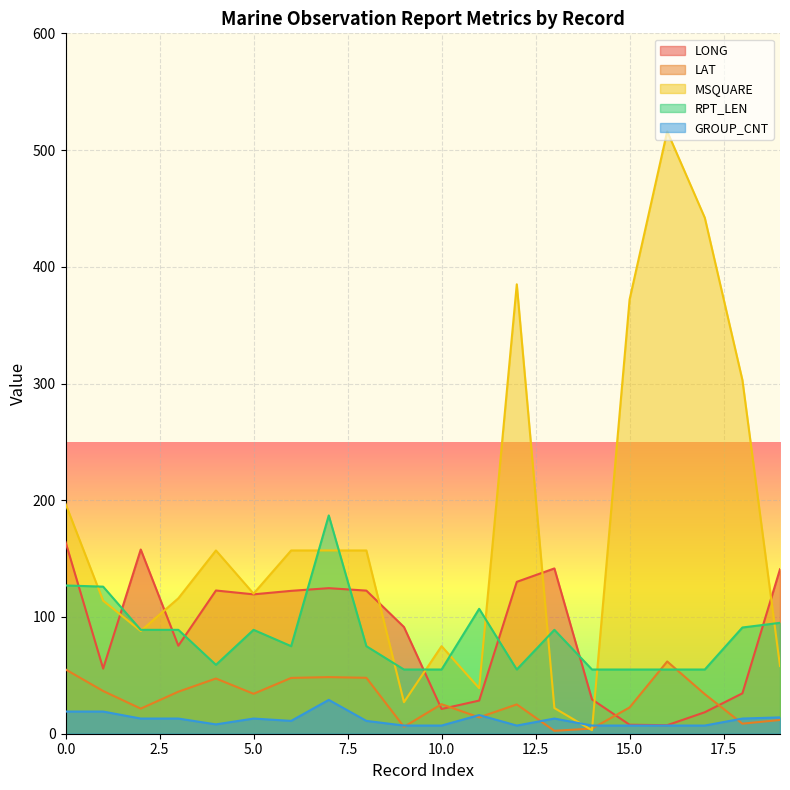

Is it true that MSQUARE equals 516.0 at 16?

True